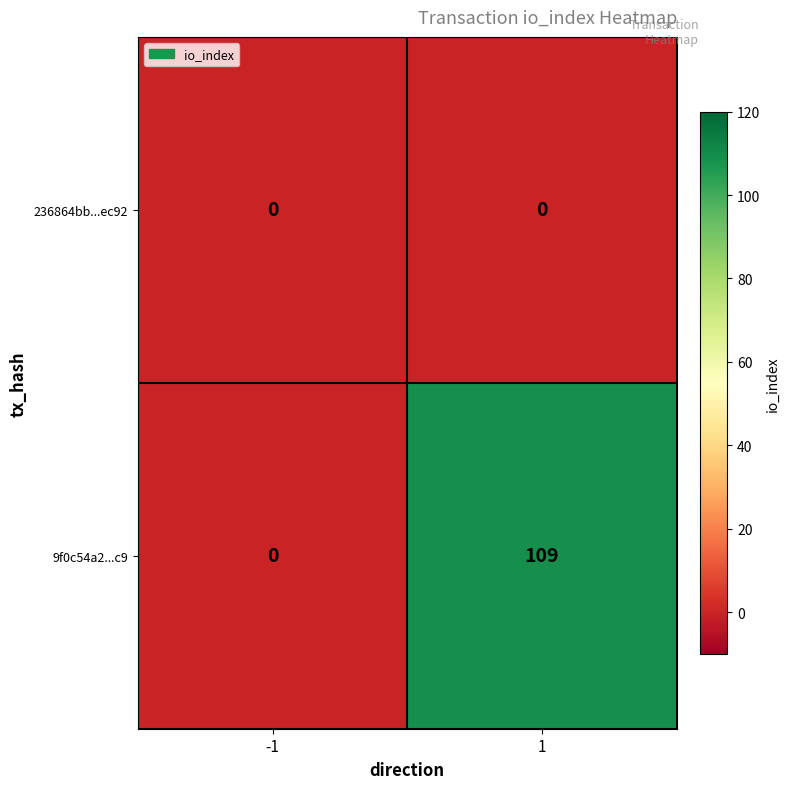

At 1, list the series in order from largest to smallest.

9f0c54a2...c9, 236864bb...ec92